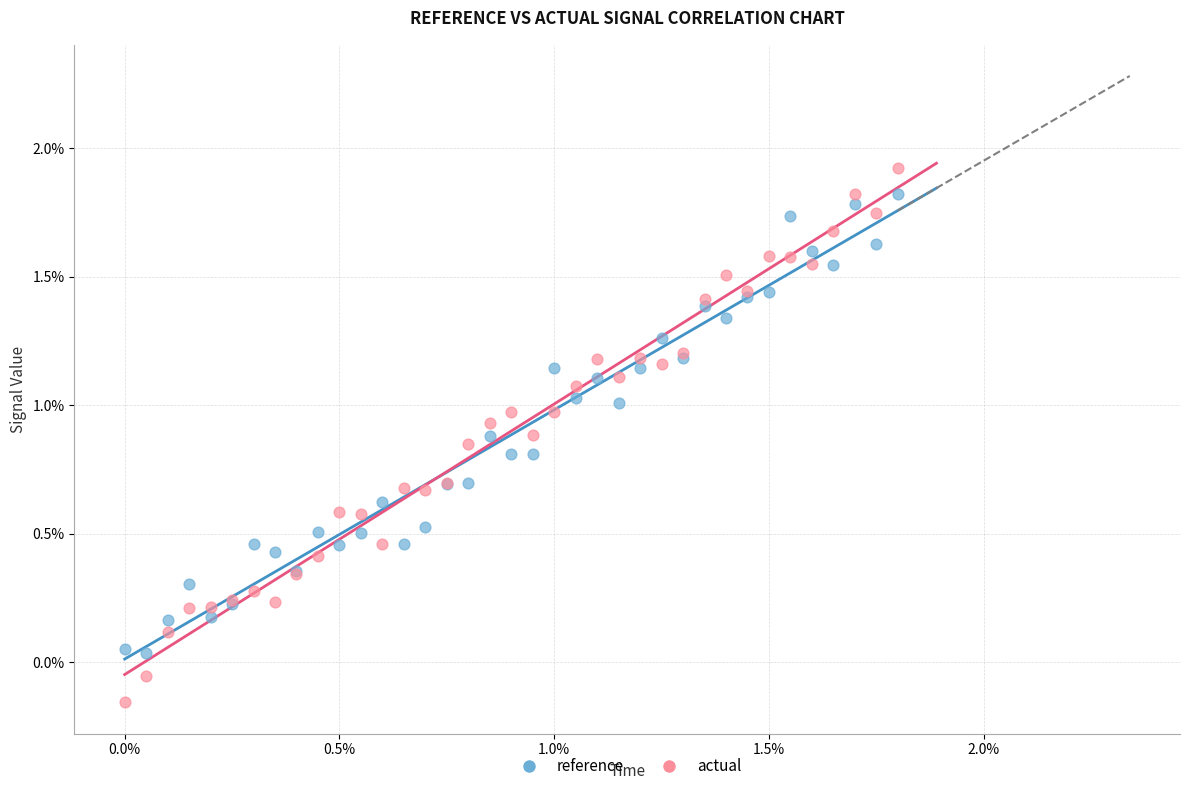

Which series contains the highest Y value?

actual